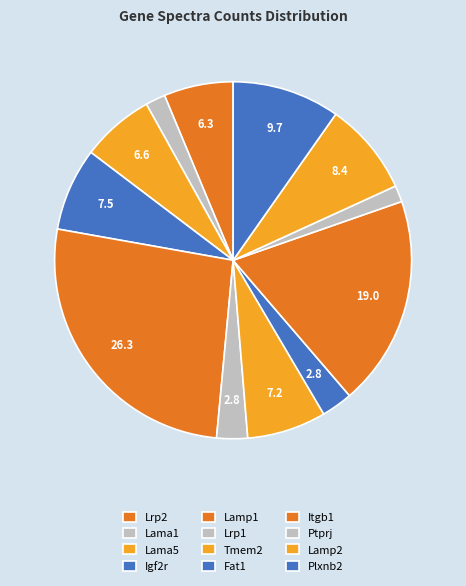

Is it true that Igf2r is 14% of the pie?

False